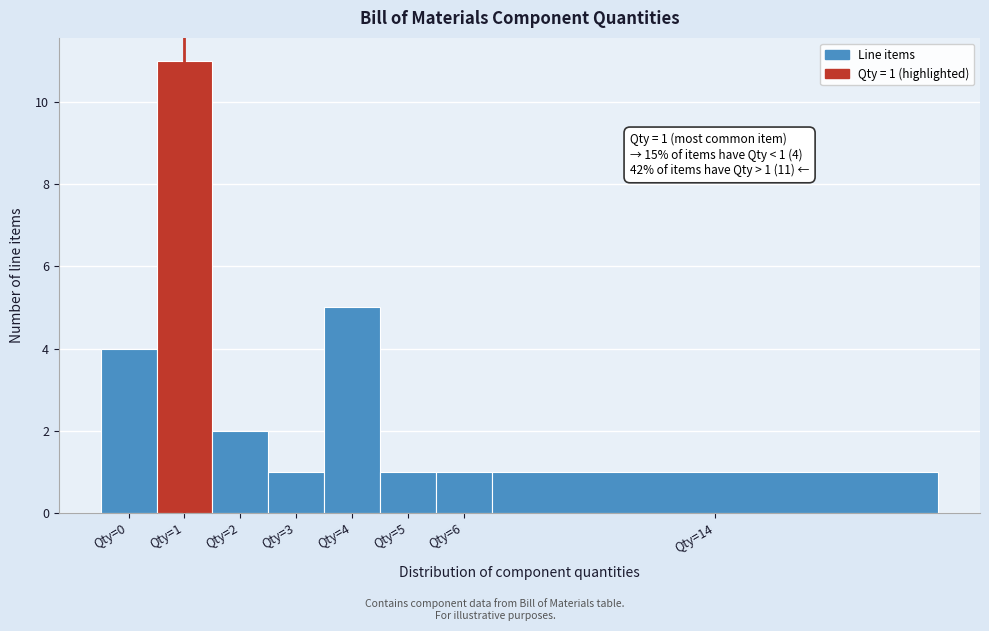

Reading right to left, what are all the values shown in this chart?

Qty=14=1	Qty=6=1	Qty=5=1	Qty=4=5	Qty=3=1	Qty=2=2	Qty=1=11	Qty=0=4